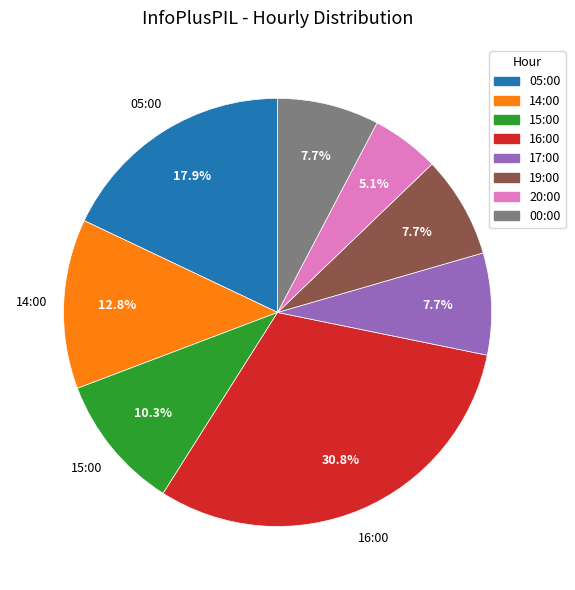

Which has a higher value, 00:00 or 16:00?

16:00